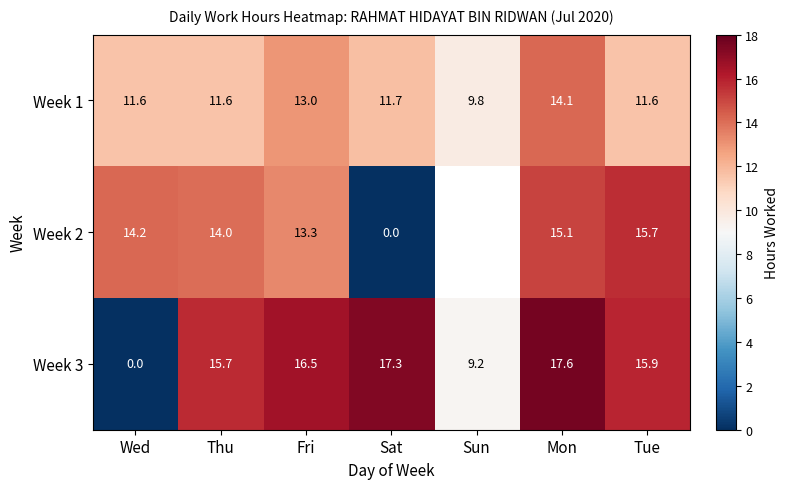

What is the average value of the Week 3 series?

13.2